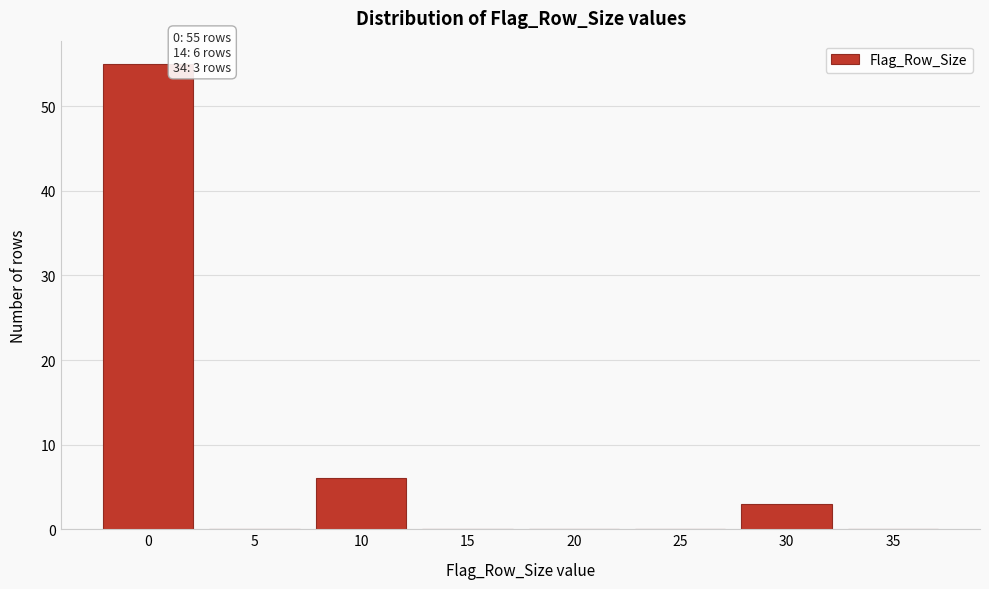

Reading right to left, transcribe all the data shown in this chart.

35=0	30=3	25=0	20=0	15=0	10=6	5=0	0=55